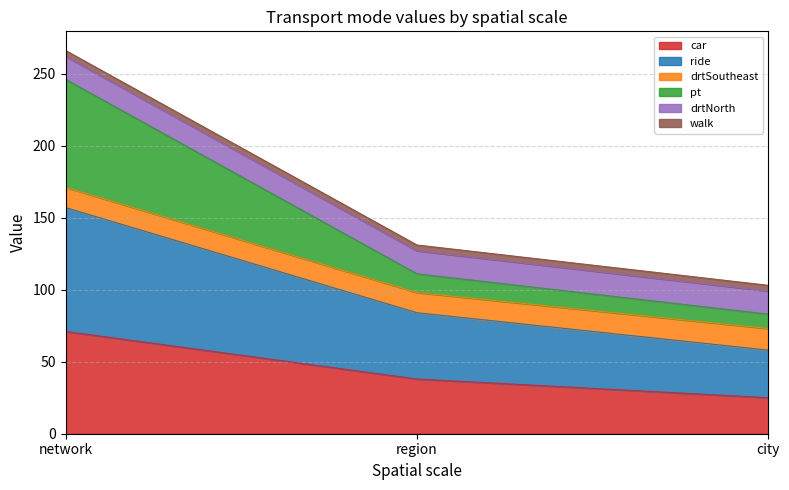

At which category is the sum across all series the highest?

network